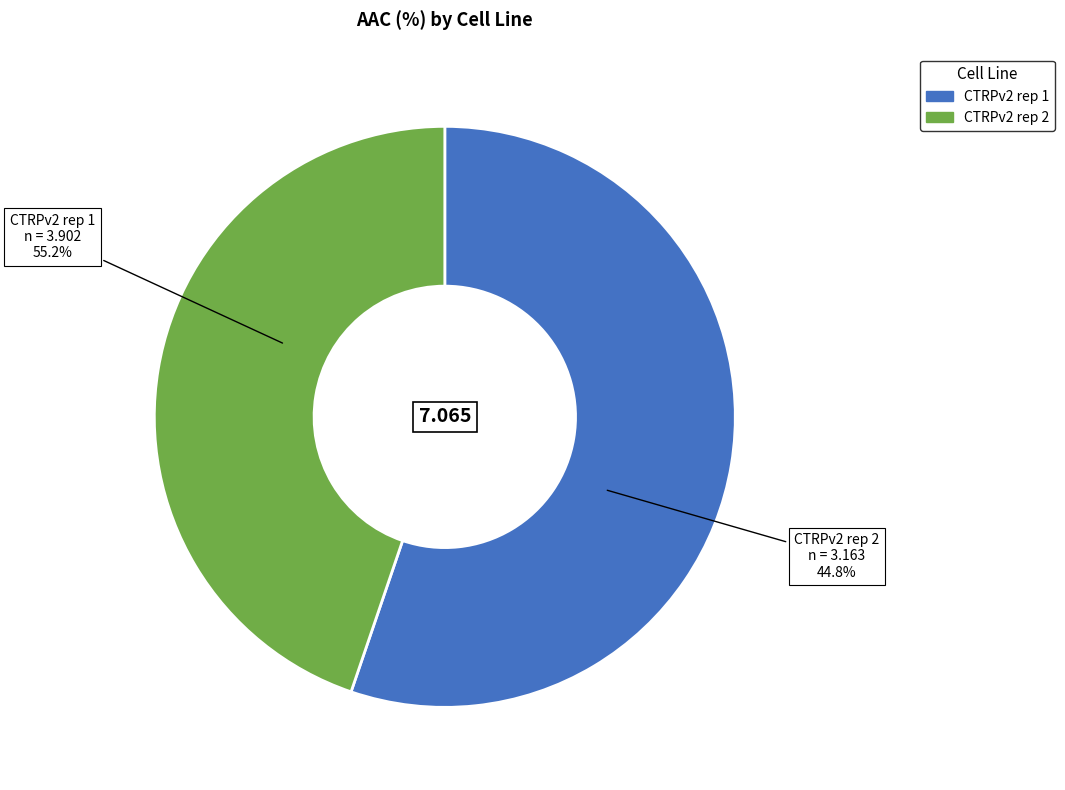

How much of the chart is everything except CTRPv2 rep 1?

44.8%